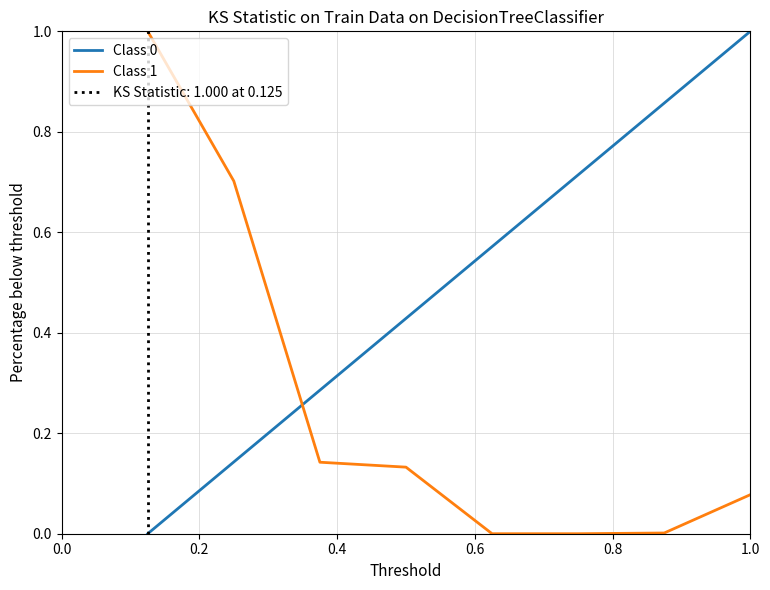

How many data points in Class 0 are above 0?

7